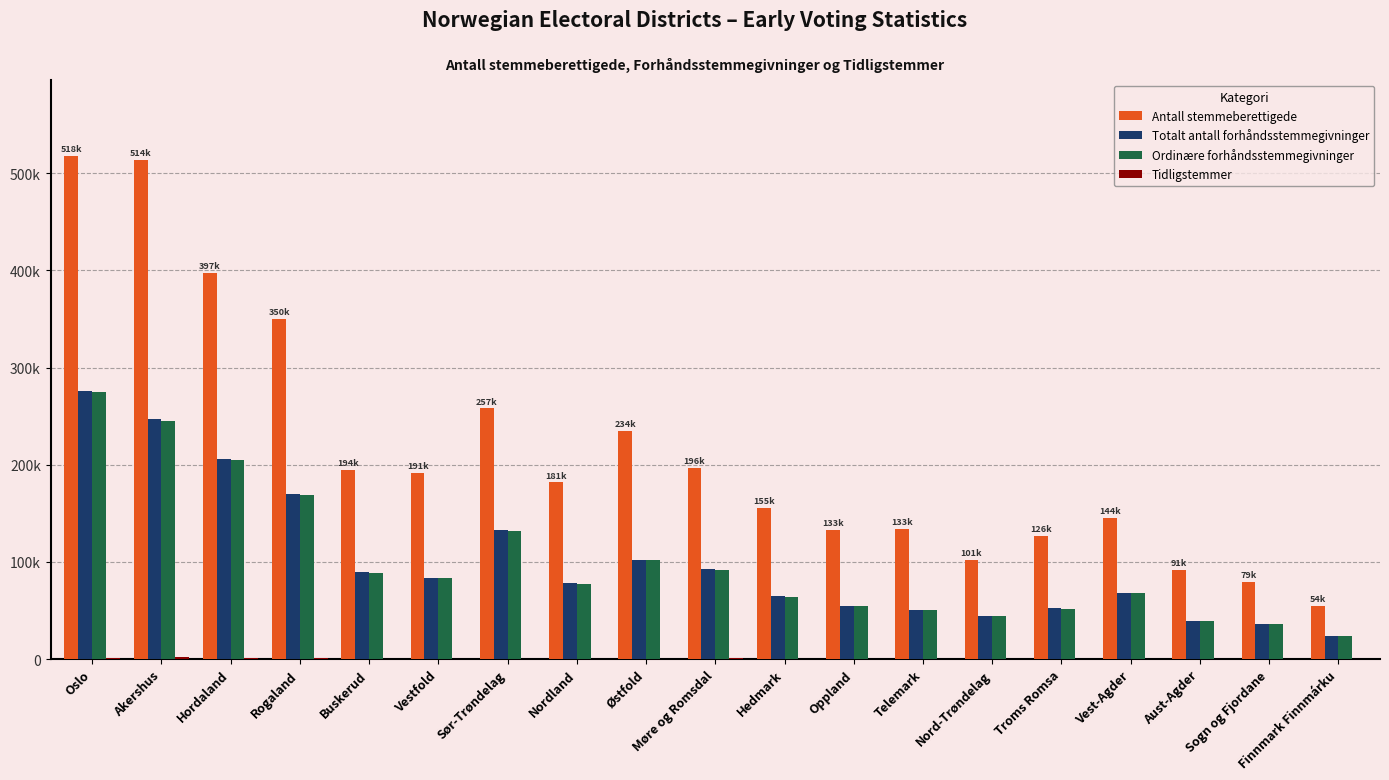

Are the bars grouped side by side (vs. stacked)?

Yes